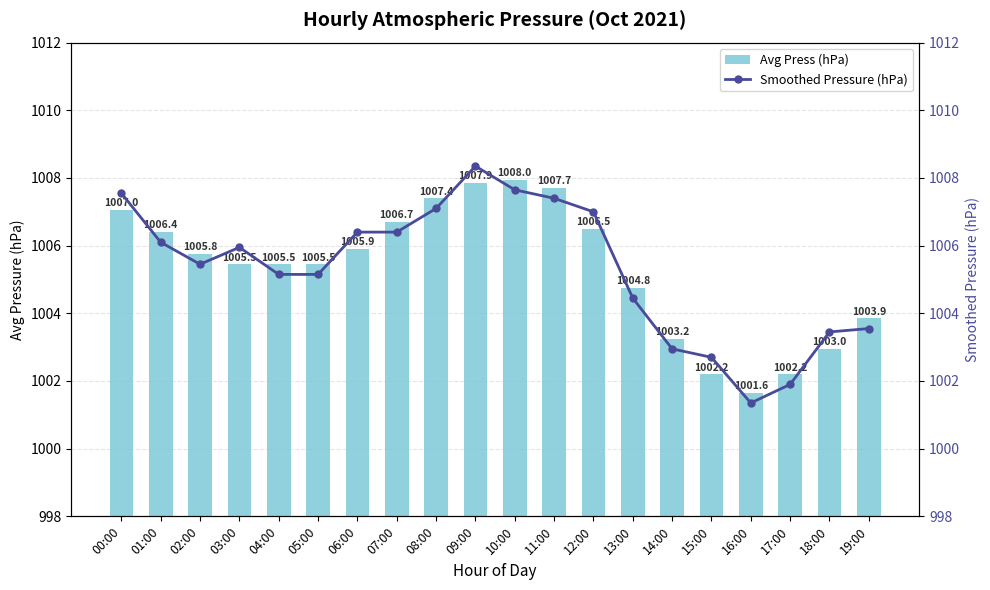

How many series are shown in this chart?

2